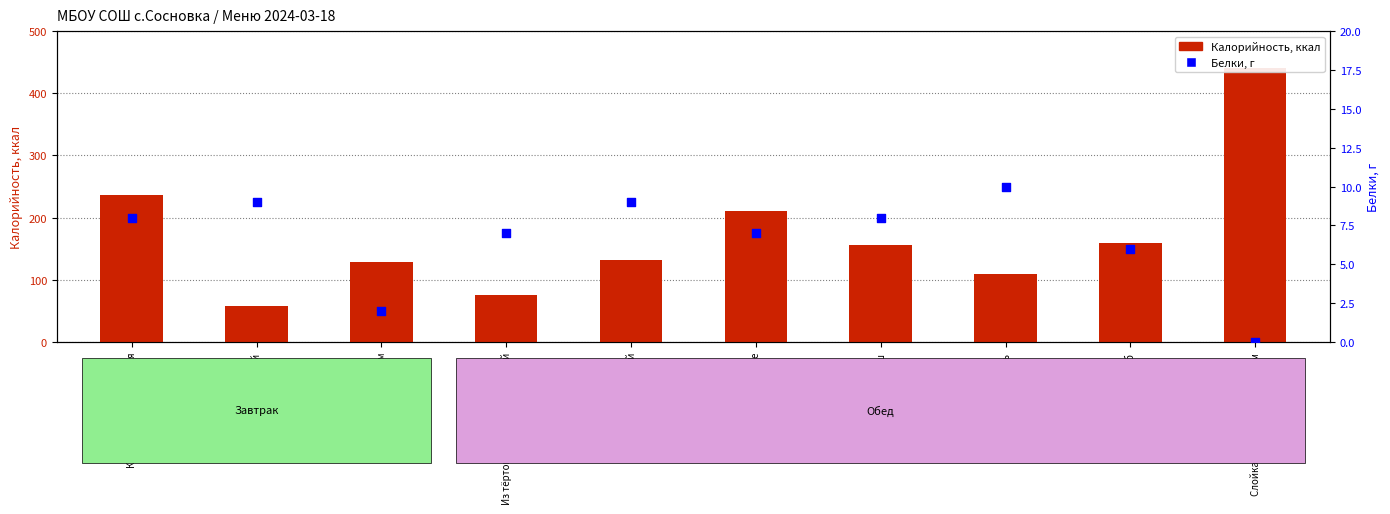

At how many categories does at least one series exceed 402?

1